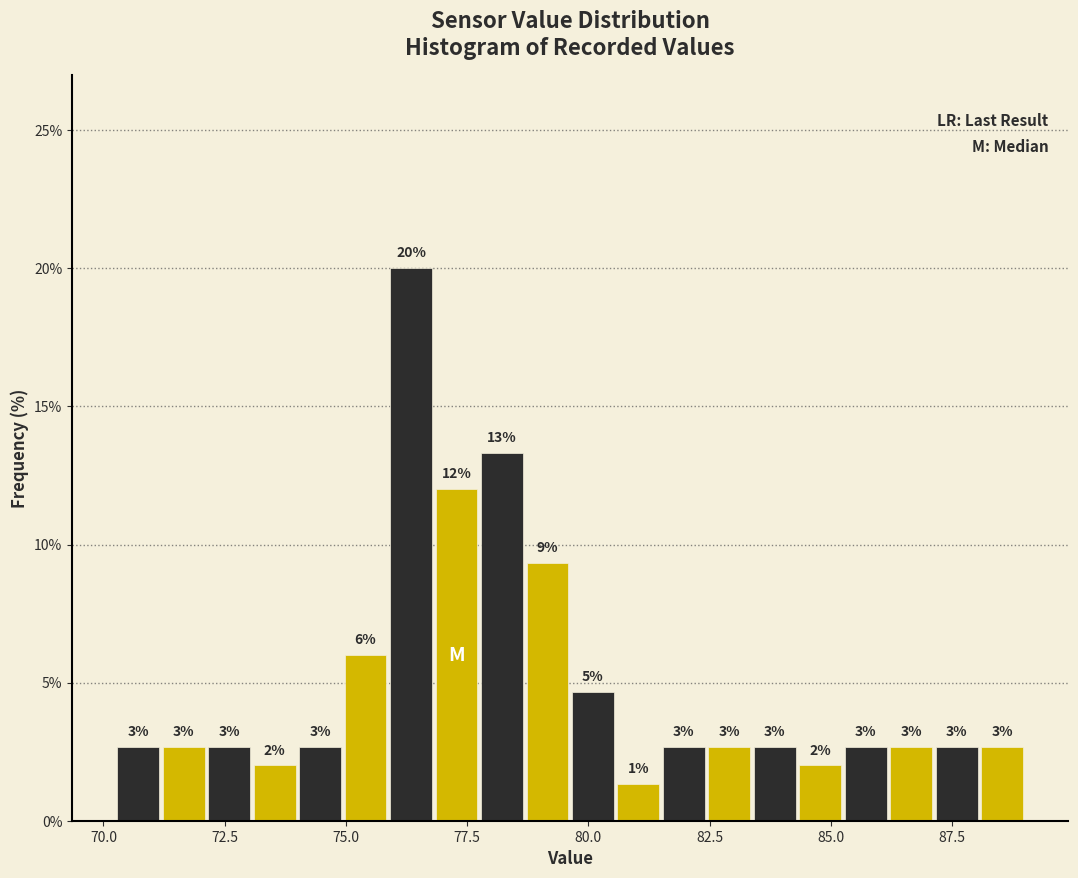

Around what value on the x-axis is the tallest bar? Give the approximate position of its centre, as read against the axis.

76.5